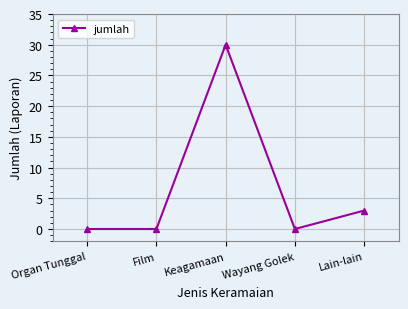

Is it true that the value at Film is 0?

True